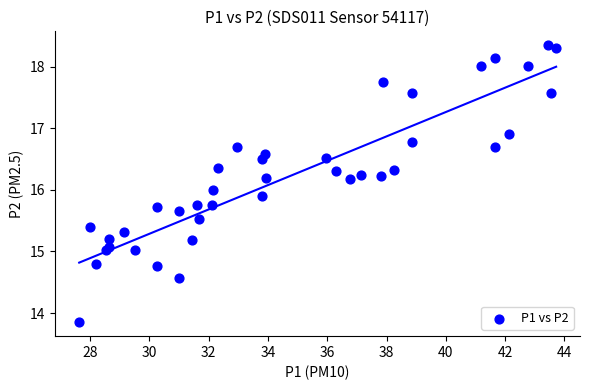

What is the range of X values (max minus min)?

16.1